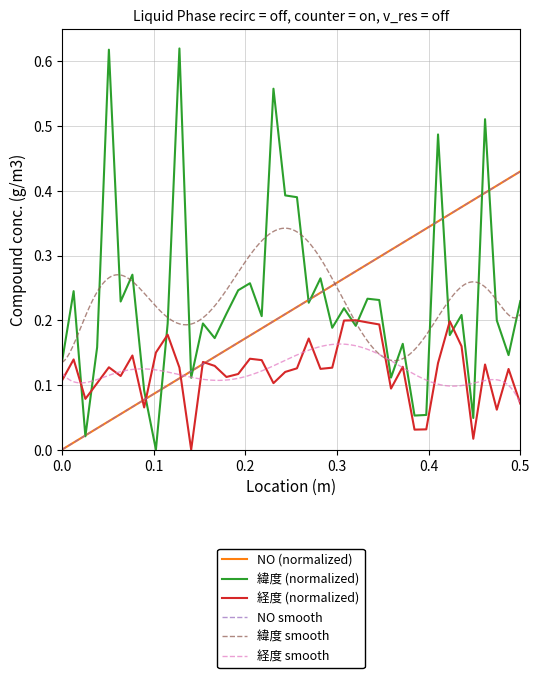

True or false: NO and 緯度 intersect in this chart.

True